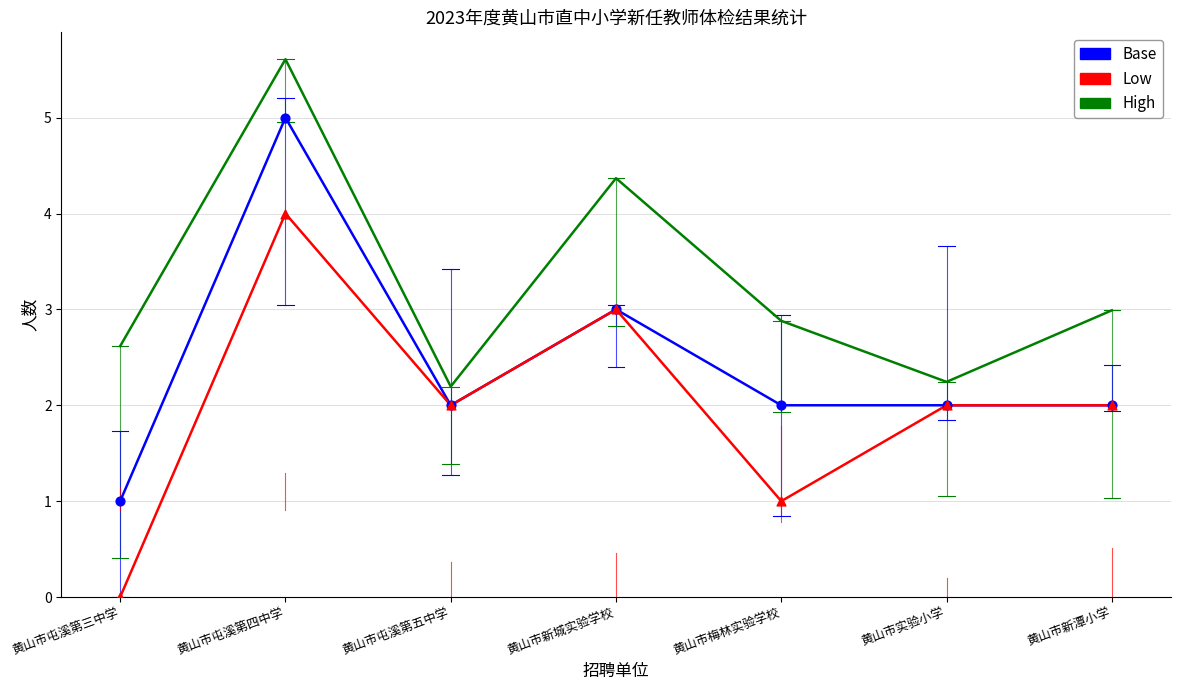

What is the total value across all series at 黄山市屯溪第五中学?

6.2